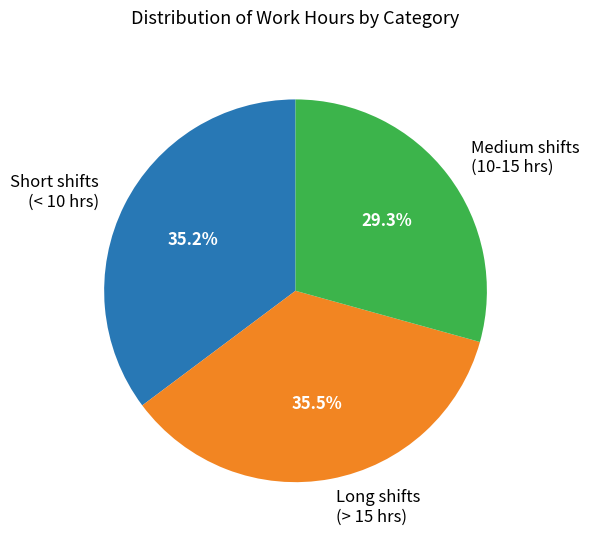

Is there a majority slice in this chart?

No